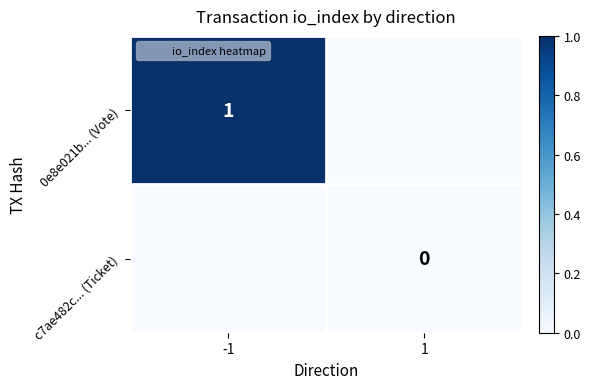

Rank the series by their maximum value, from highest to lowest.

0e8e021b... (Vote), c7ae482c... (Ticket)